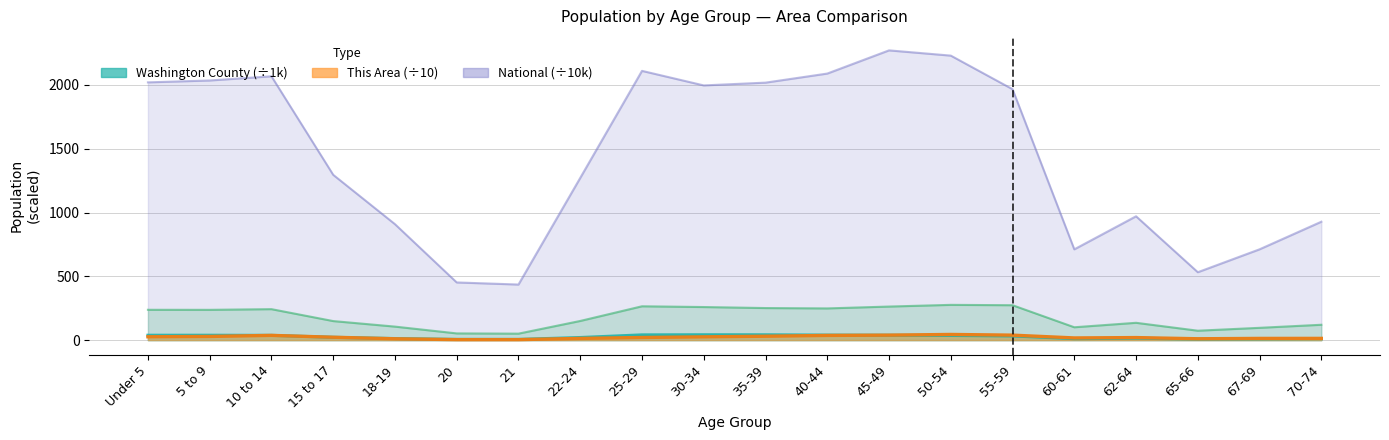

Between Under 5 and 70-74, which is larger?

Under 5